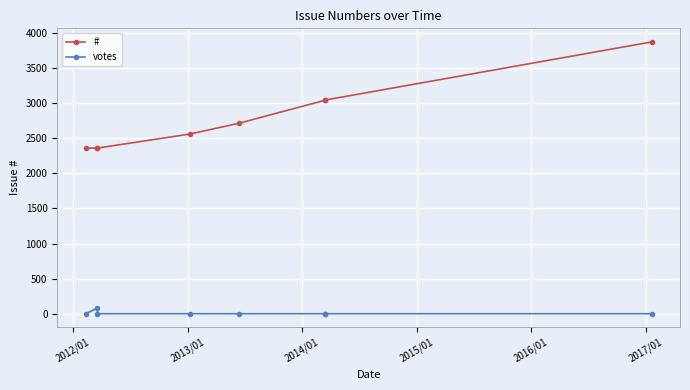

How many interior local valleys does the # series have?

1